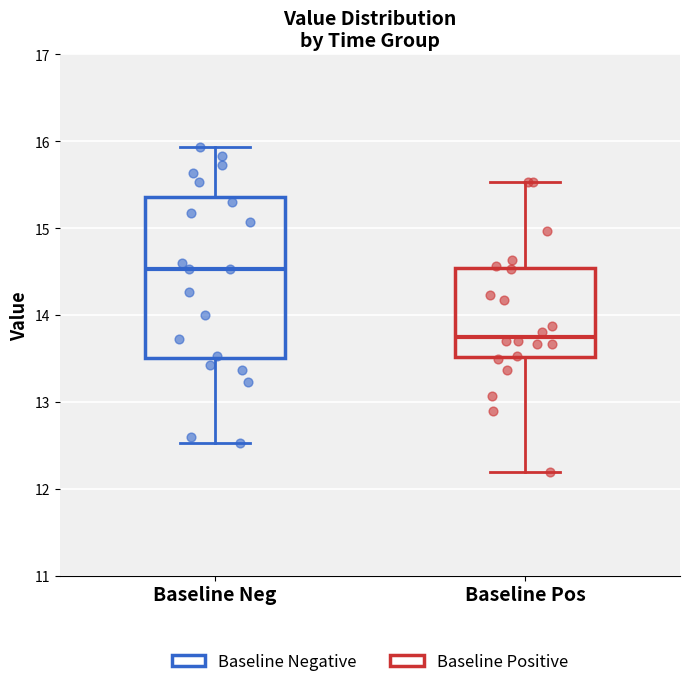

Which box has the lowest median line?

Baseline Pos